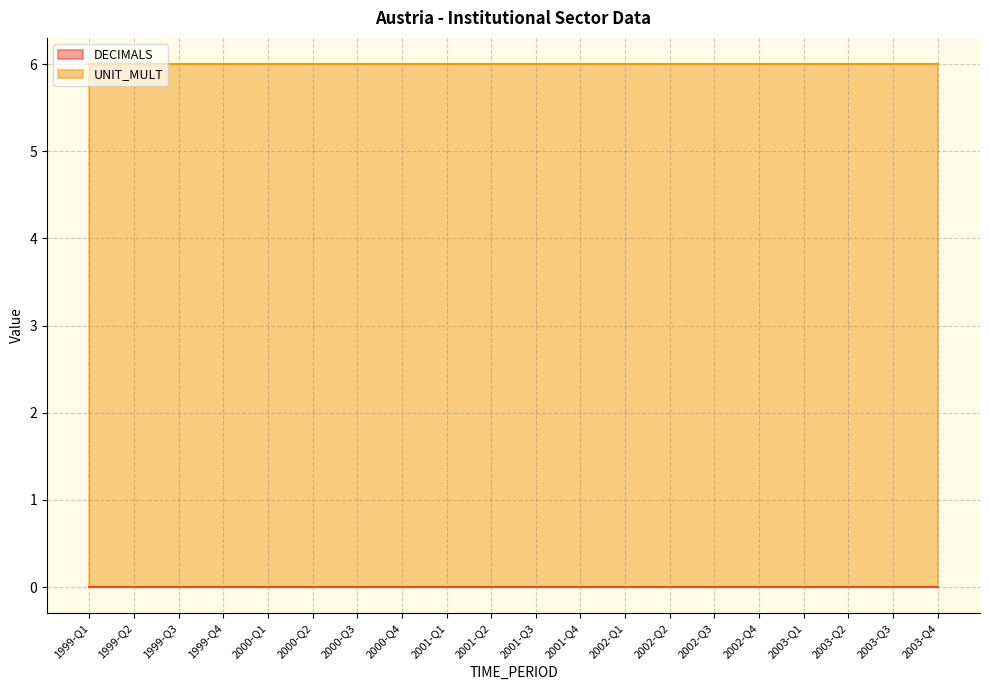

How many lines are shown in the chart?

2